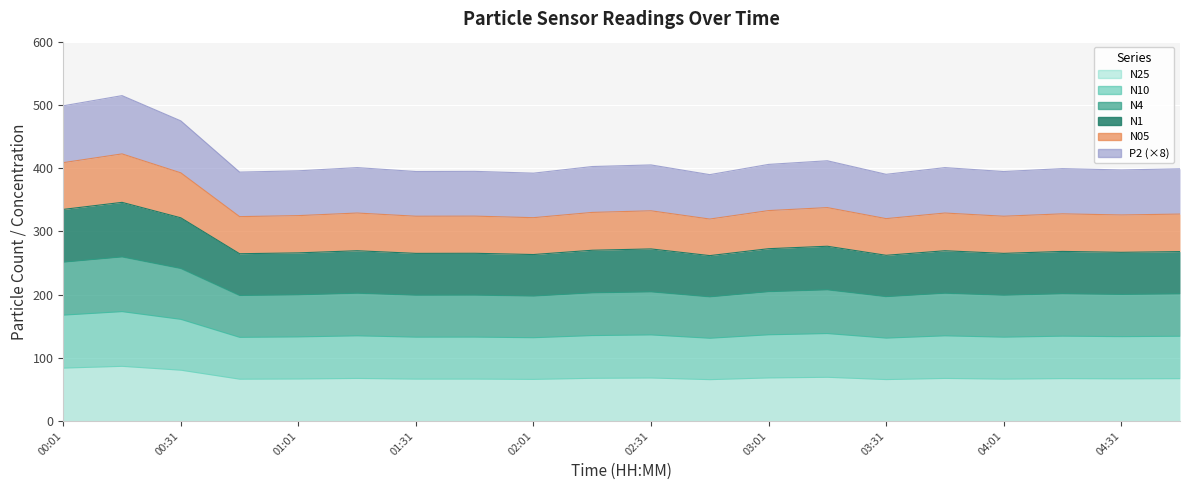

How many interior local valleys does the N25 series have?

7